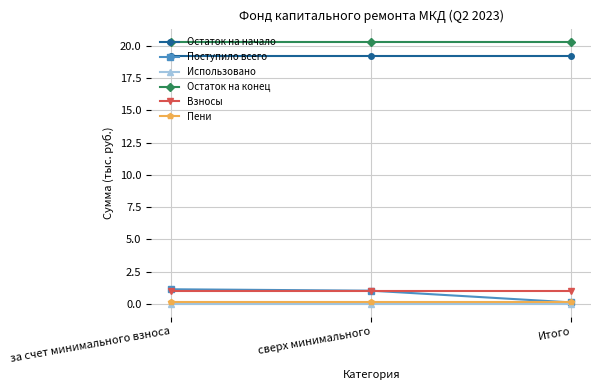

At which label does Поступило всего reach its minimum?

Итого